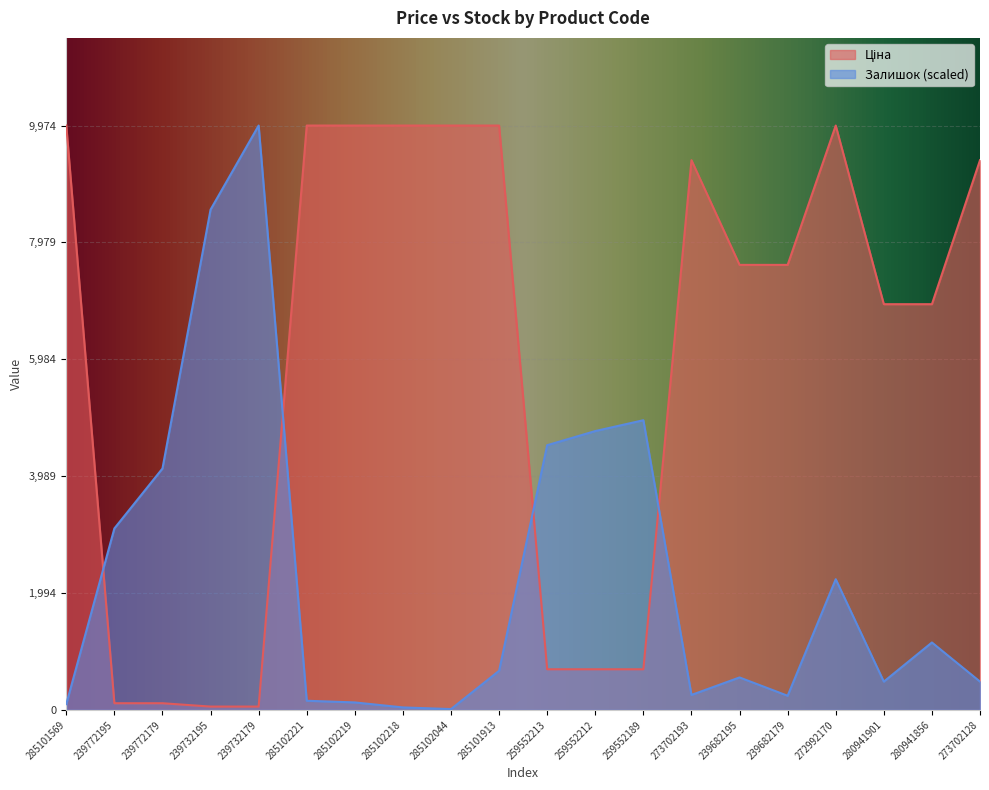

Between which two adjacent categories do Ціна and Залишок first intersect?

285101569 and 239772195